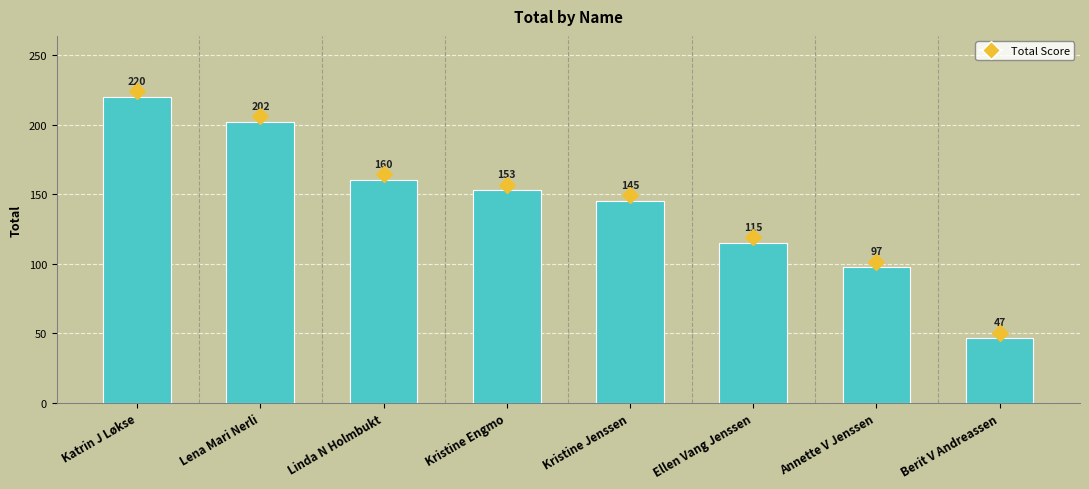

Where does the data first go above 152?

Katrin J Løkse